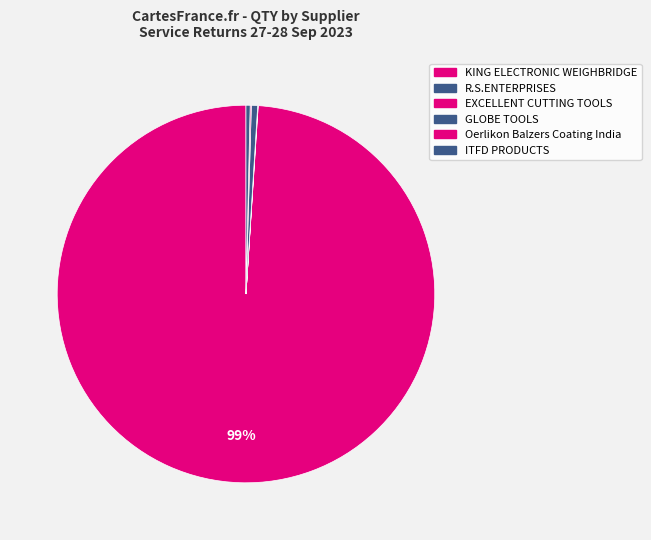

True or false: Oerlikon Balzers Coating India accounts for 1% of the total.

False